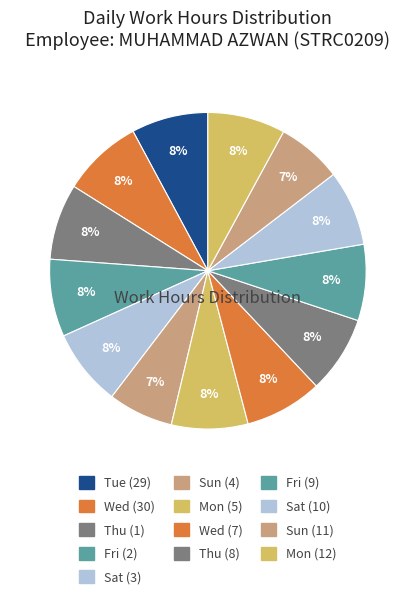

What percentage is NOT represented by Thu (1)?

92.2%